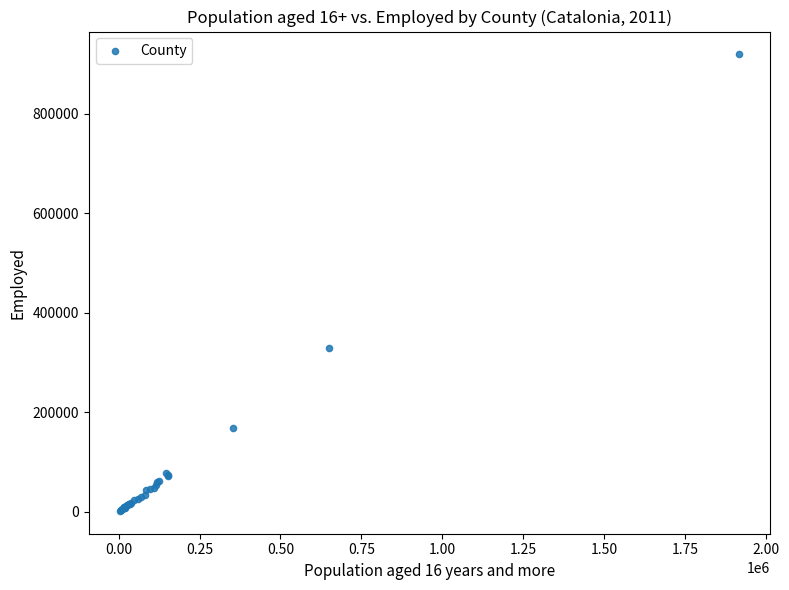

What Y value in the scatter plot is closest to 460404?

329732